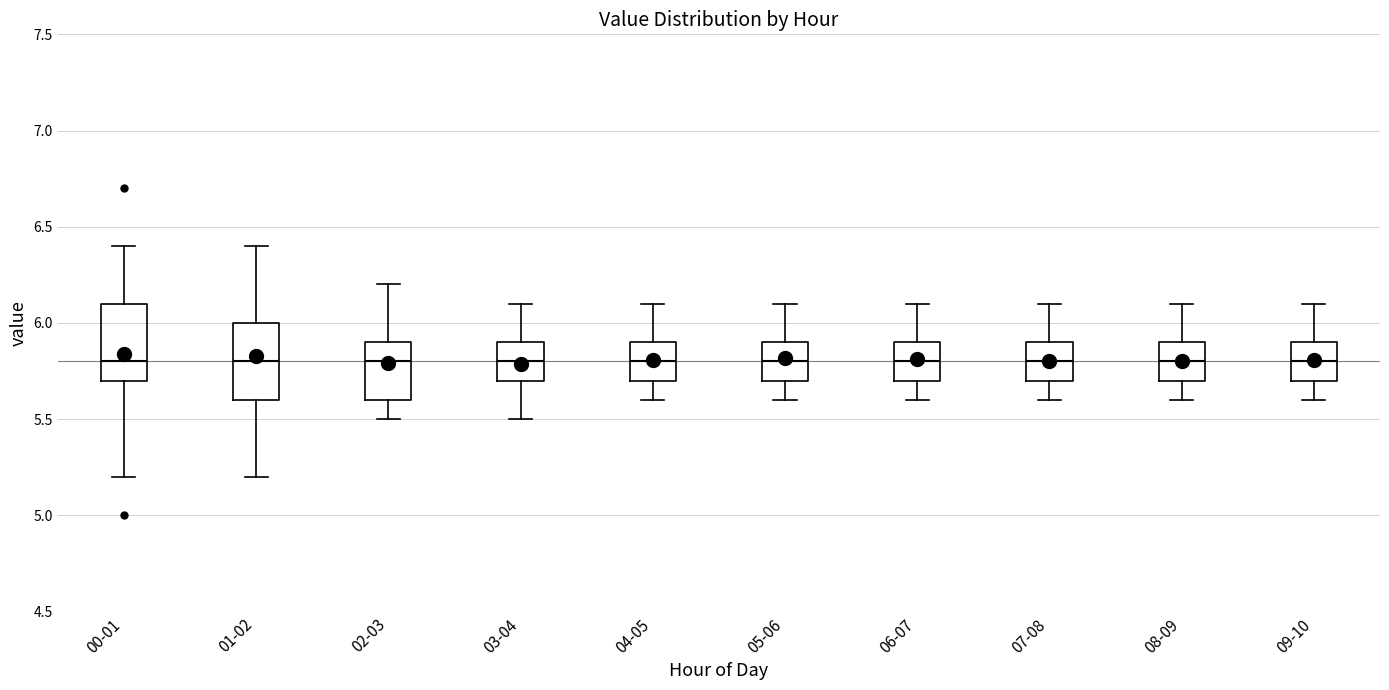

Where is the lower edge of the box for 09-10 on the y-axis? The values are not printed on the chart, so give them approximately, as read against the axis.

5.7